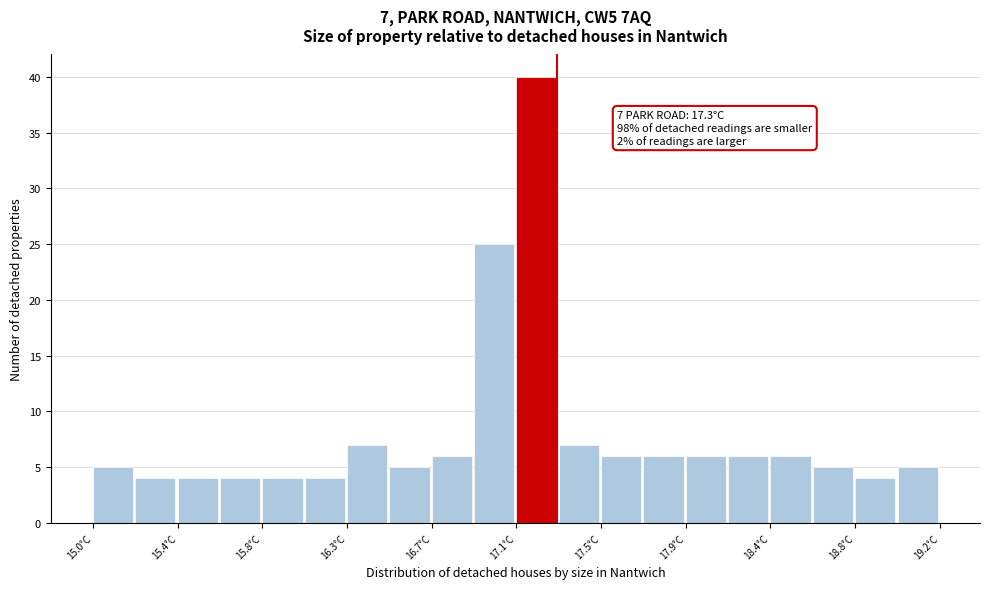

Which range on the x-axis has the tallest bar?

17.10 to 17.31